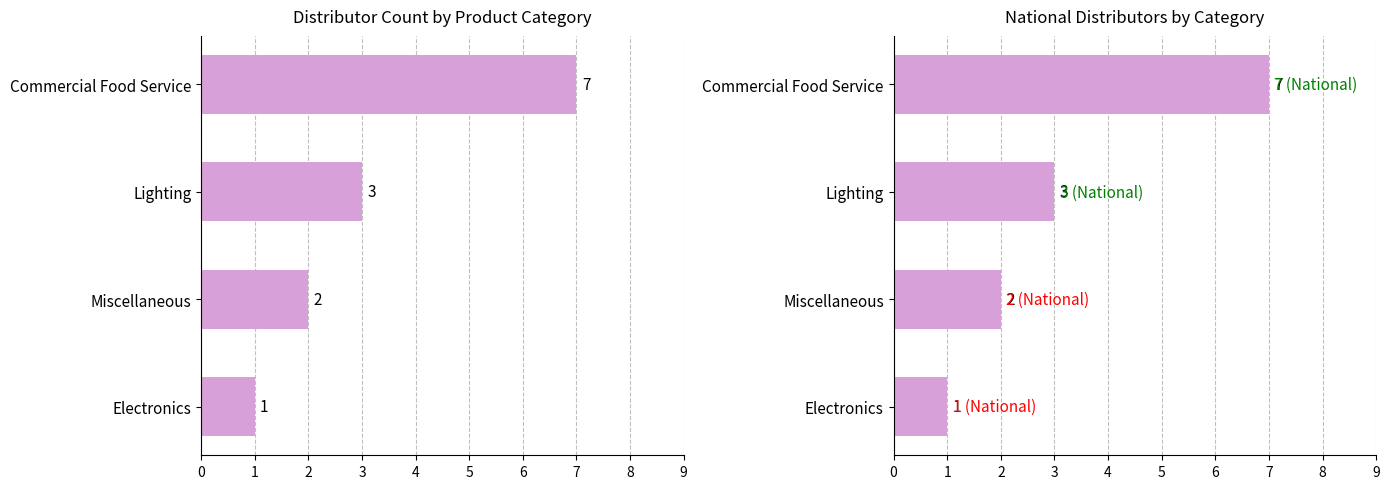

What is the difference between the maximum and second lowest values?

5